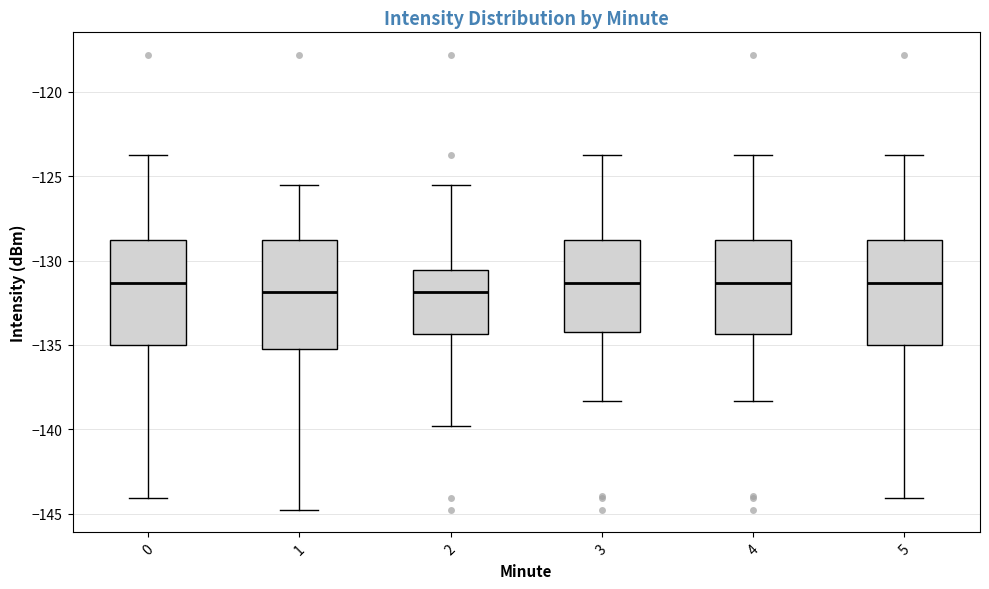

Reading left to right, read every box against the y-axis: the position of its median line, the range the box covers, and the ends of its whiskers. The values are not printed on the chart, so give them approximately, as read against the axis.

0: median -131.5, box -135.0 to -129.0, whiskers -144.0 to -123.5
1: median -132.0, box -135.5 to -129.0, whiskers -145.0 to -125.5
2: median -132.0, box -134.5 to -130.5, whiskers -140.0 to -125.5
3: median -131.5, box -134.0 to -129.0, whiskers -138.5 to -123.5
4: median -131.5, box -134.5 to -129.0, whiskers -138.5 to -123.5
5: median -131.5, box -135.0 to -129.0, whiskers -144.0 to -123.5